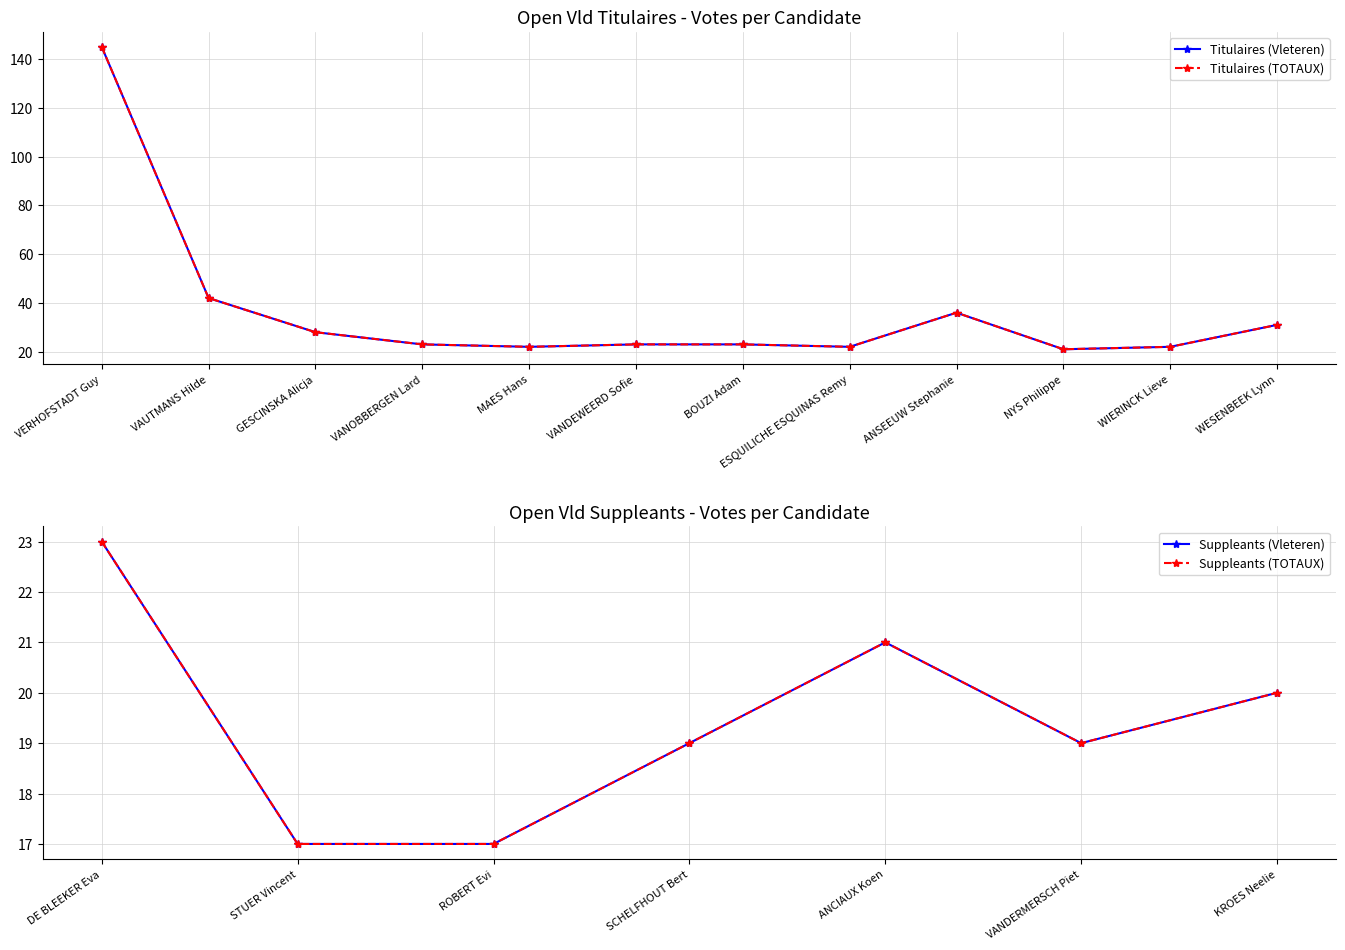

In Titulaires (TOTAUX), how many points are higher than both neighbors (excluding endpoints)?

1